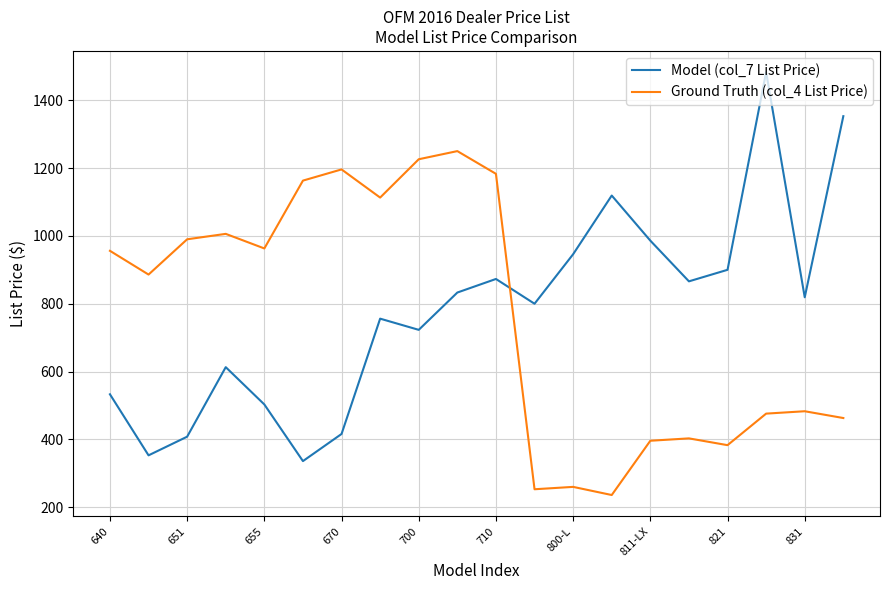

Which series ends up on top after the final intersection of Model (col_7 List Price) and Ground Truth (col_4 List Price)?

Model (col_7 List Price)